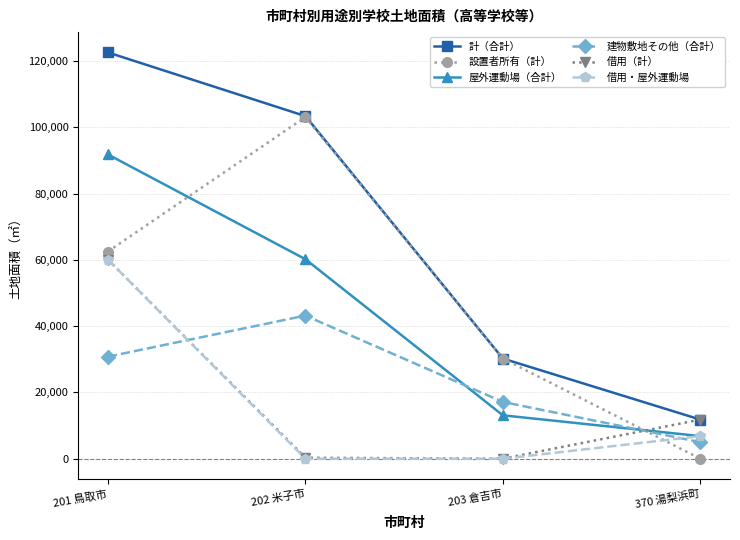

The value of 屋外運動場（合計） at 370 湯梨浜町 is 6817. True or false?

True